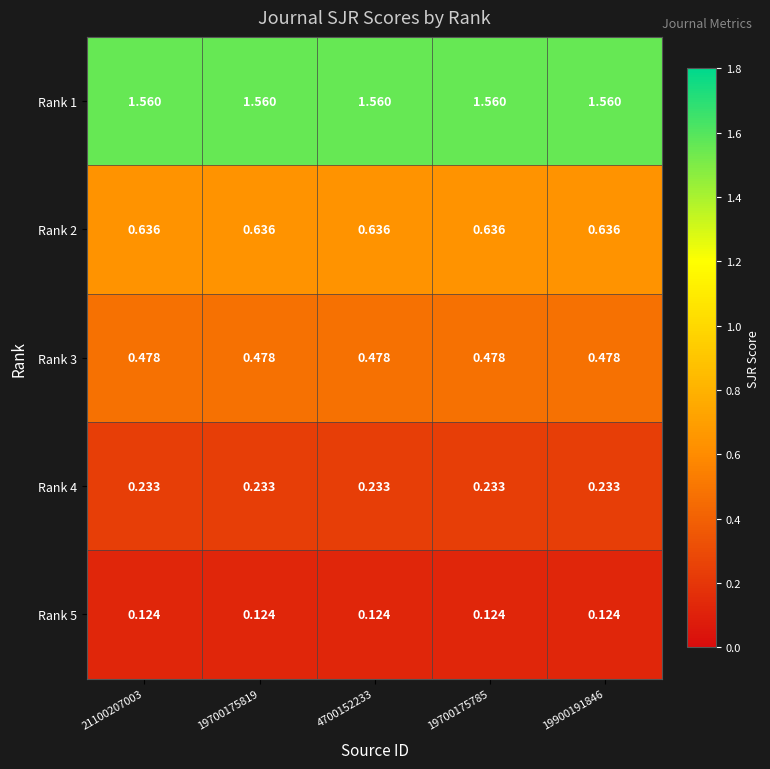

Is the value of Rank 4 at 21100207003 greater than the value of Rank 5 at 4700152233?

Yes